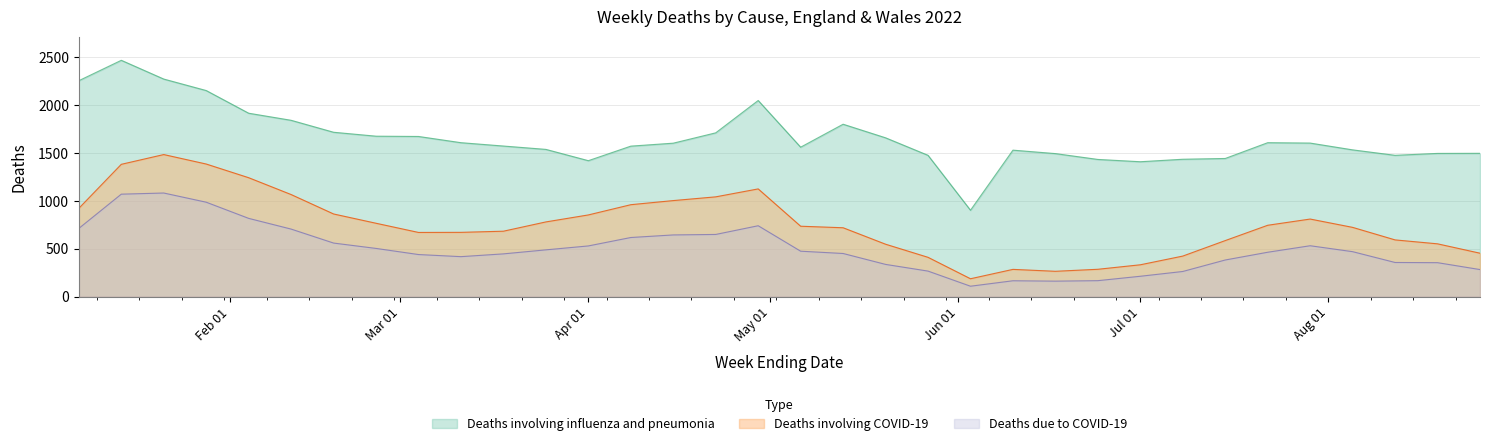

Which series has the largest range (max minus min)?

Deaths involving influenza and pneumonia